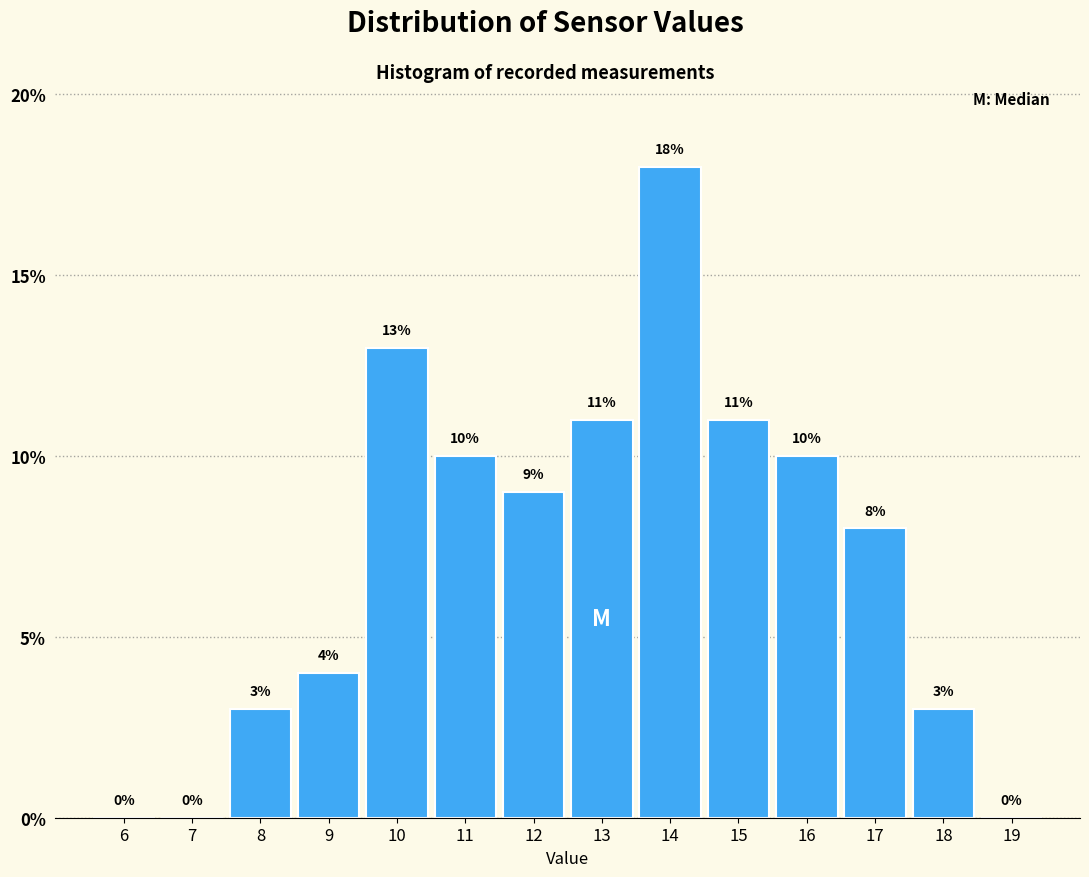

Reading left to right, transcribe all the data shown in this chart.

6=0	7=0	8=3	9=4	10=13	11=10	12=9	13=11	14=18	15=11	16=10	17=8	18=3	19=0